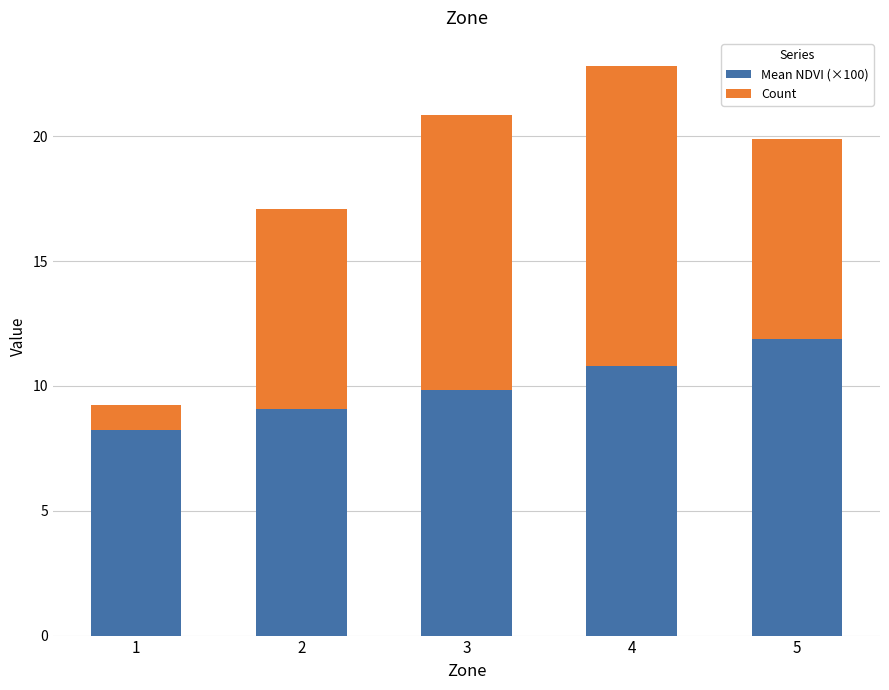

What is the sum of all Mean NDVI (×100) values?

49.9